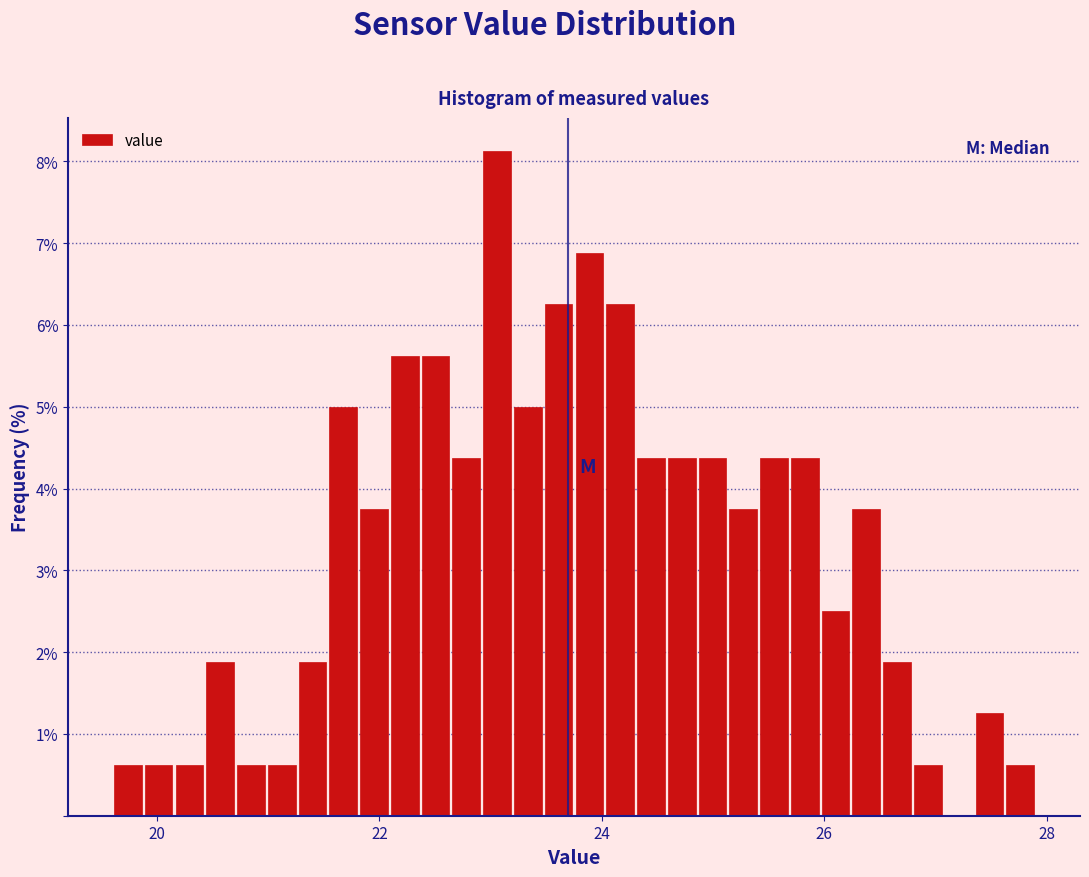

Around what value on the x-axis is the tallest bar? Give the approximate position of its centre, as read against the axis.

23.0